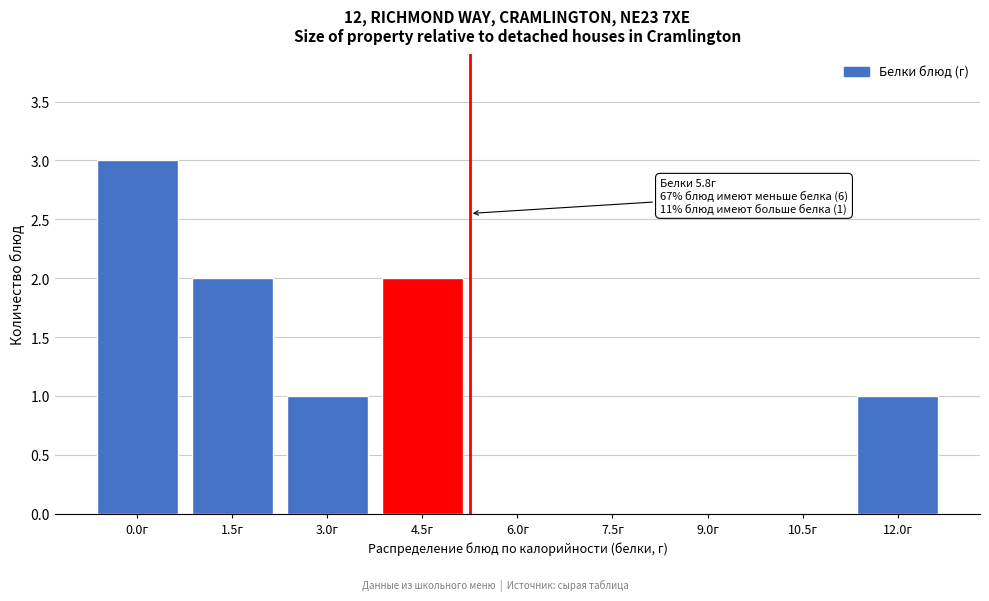

Reading left to right, extract all data points from this chart.

0.0г=3	1.5г=2	3.0г=1	4.5г=2	6.0г=0	7.5г=0	9.0г=0	10.5г=0	12.0г=1